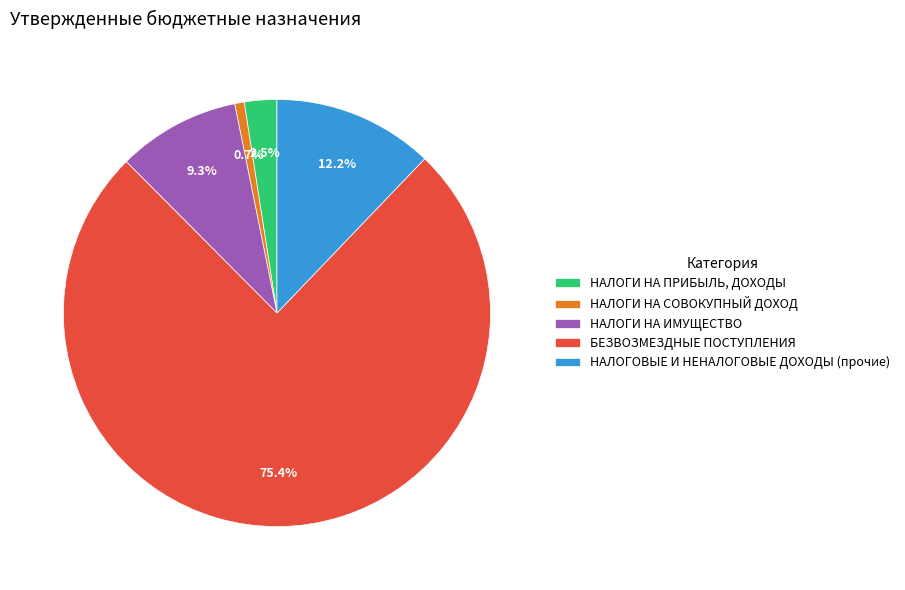

To the nearest percent, what portion does НАЛОГИ НА СОВОКУПНЫЙ ДОХОД represent?

1%